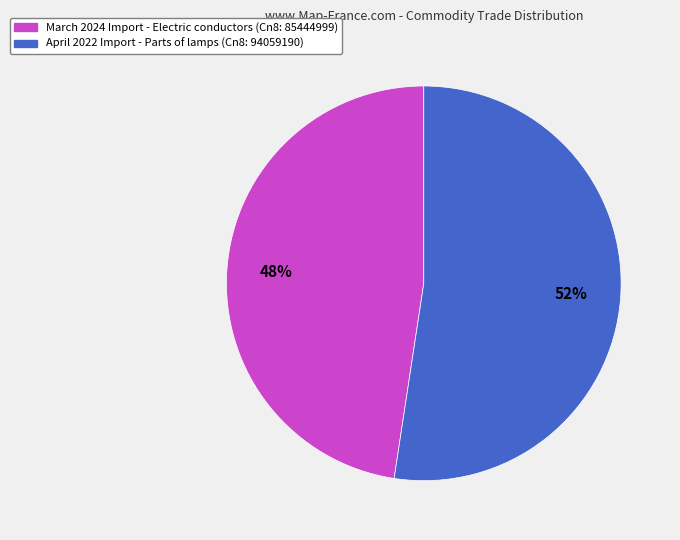

Between April 2022 Import - Parts of lamps and March 2024 Import - Electric conductors, which is larger?

April 2022 Import - Parts of lamps